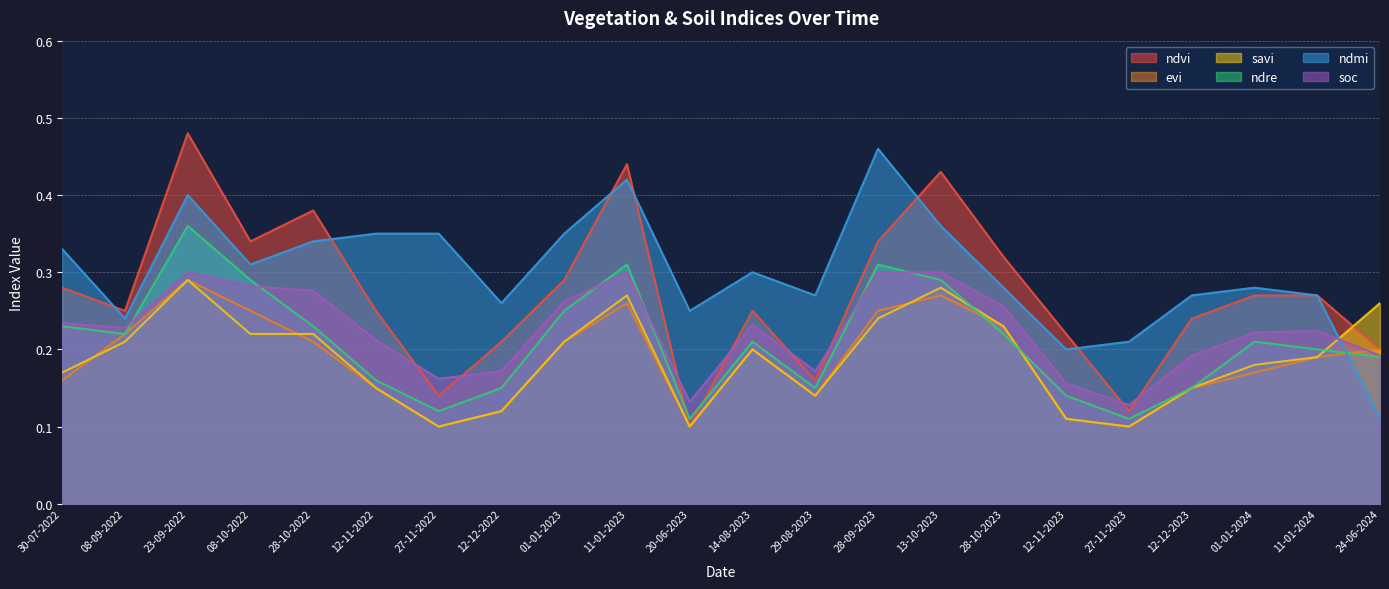

True or false: ndmi and soc intersect in this chart.

True